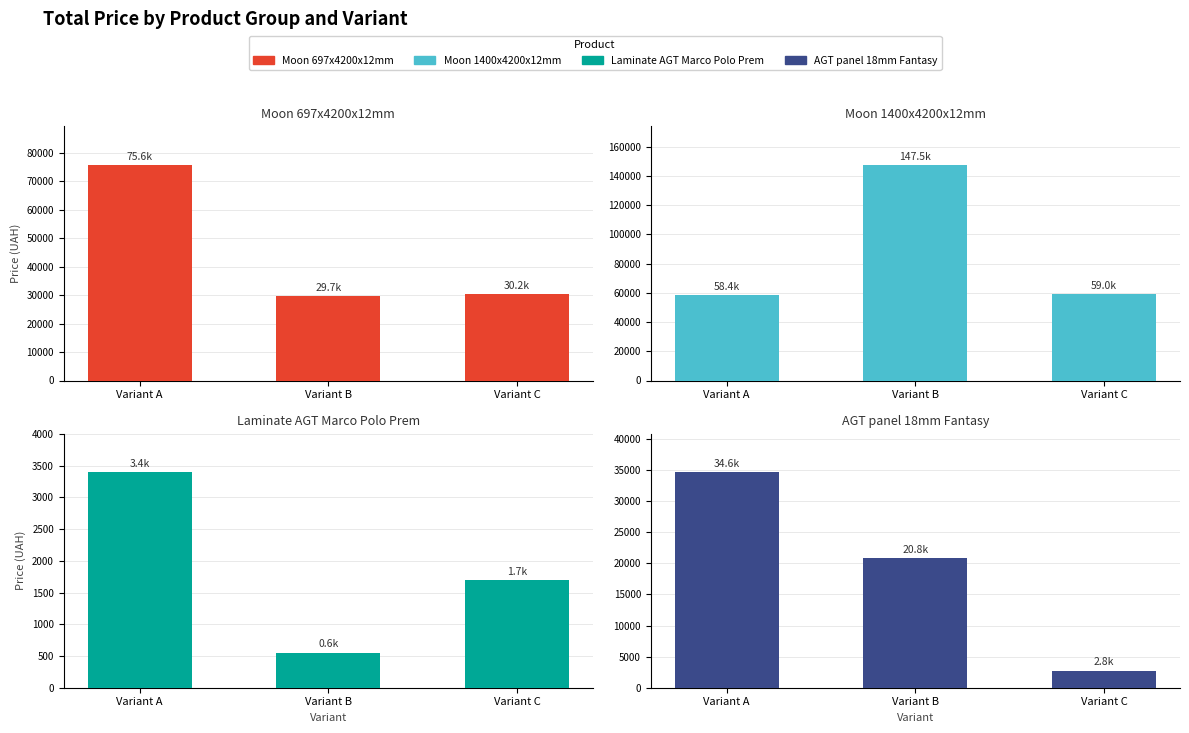

What is the sum of all Laminate AGT Marco Polo Prem values?

5642.1